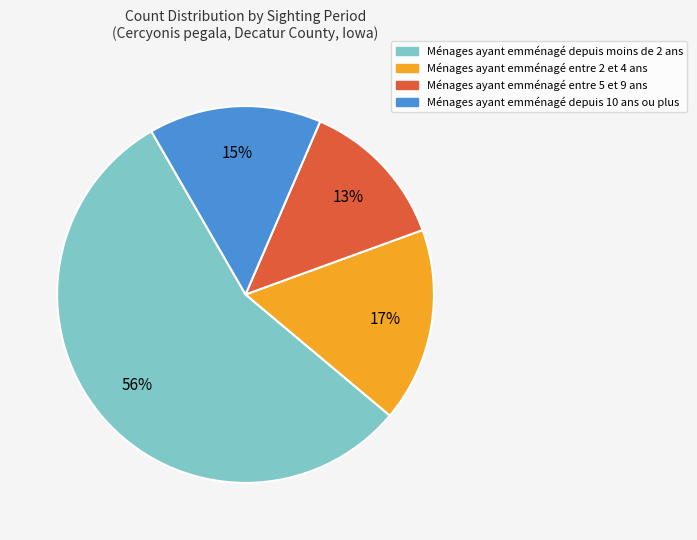

To the nearest percent, what is the difference between the largest and smallest slice percentages?

43%